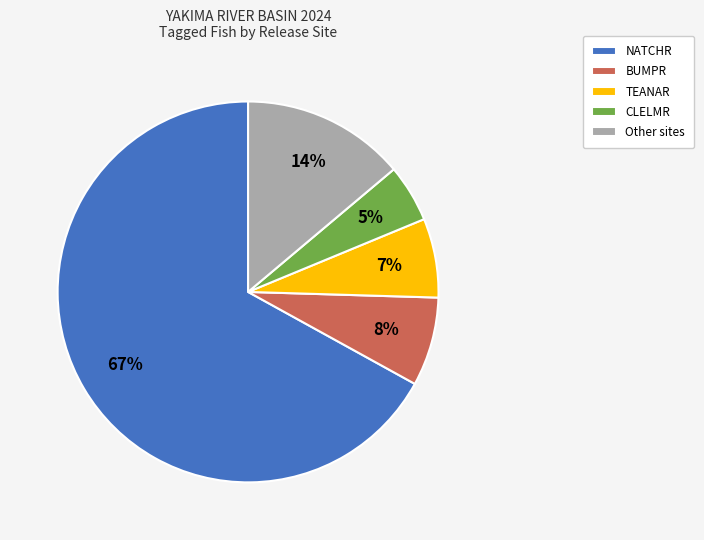

Count the number of slices in the pie.

5